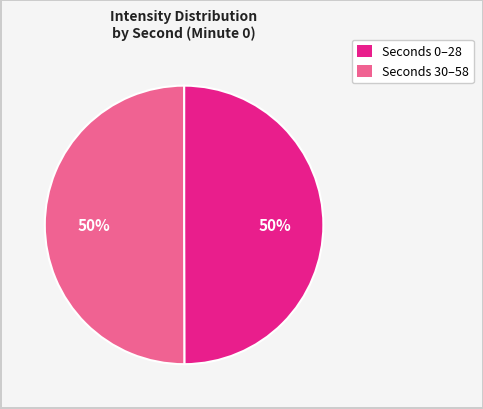

To the nearest percent, what is the average slice percentage?

50%